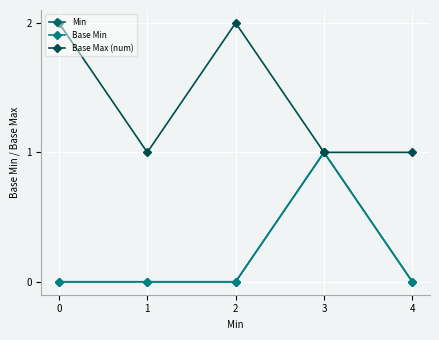

Does the chart have visible grid lines?

Yes